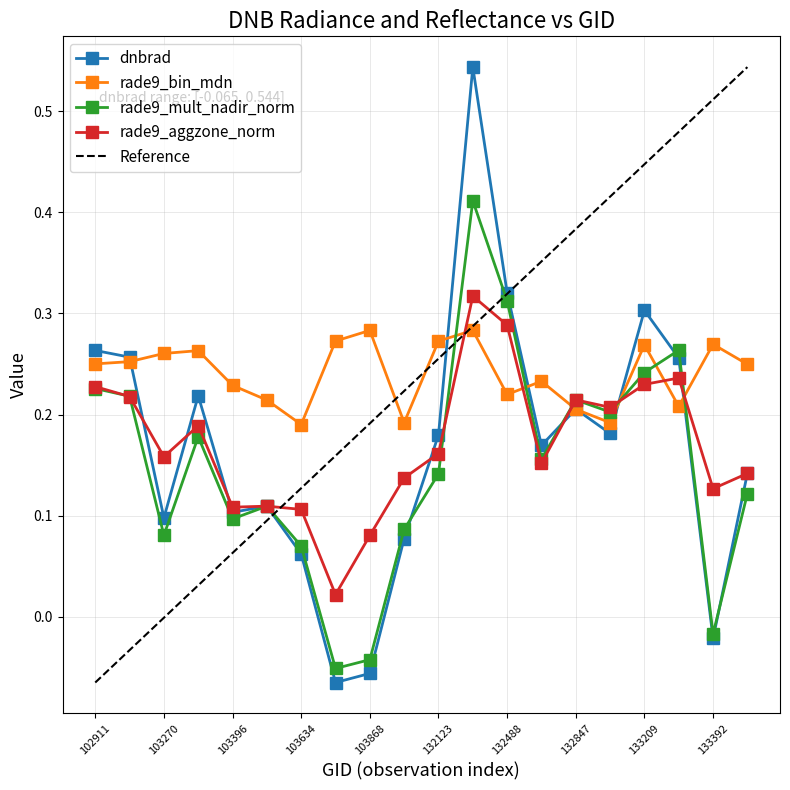

True or false: rade9_bin_mdn has a value of 0.2 at 103396.

True